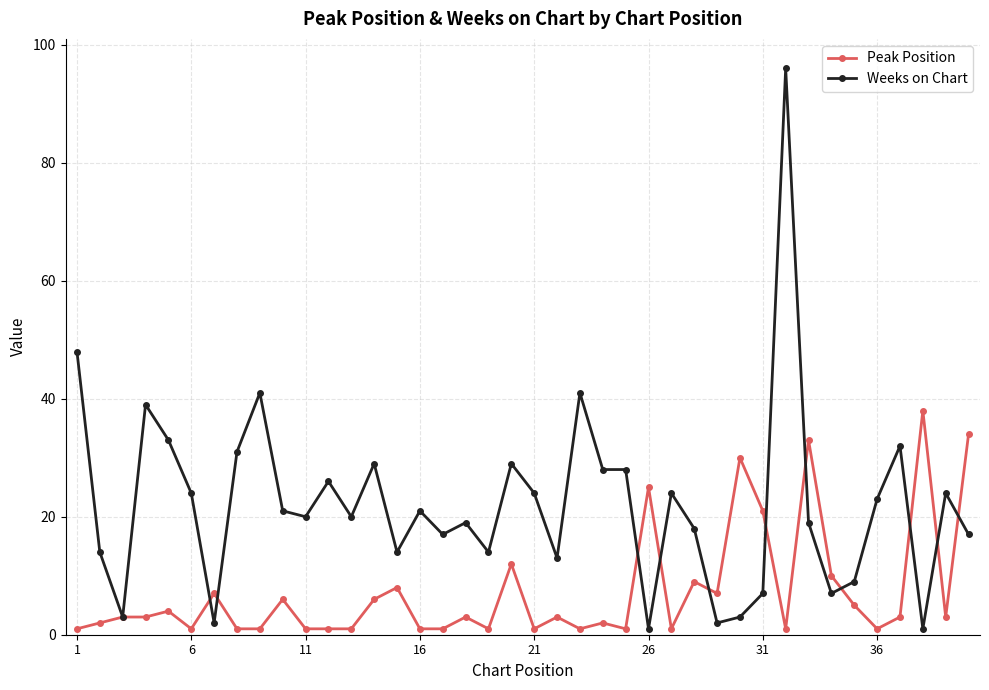

What is the minimum value for Weeks on Chart?

1